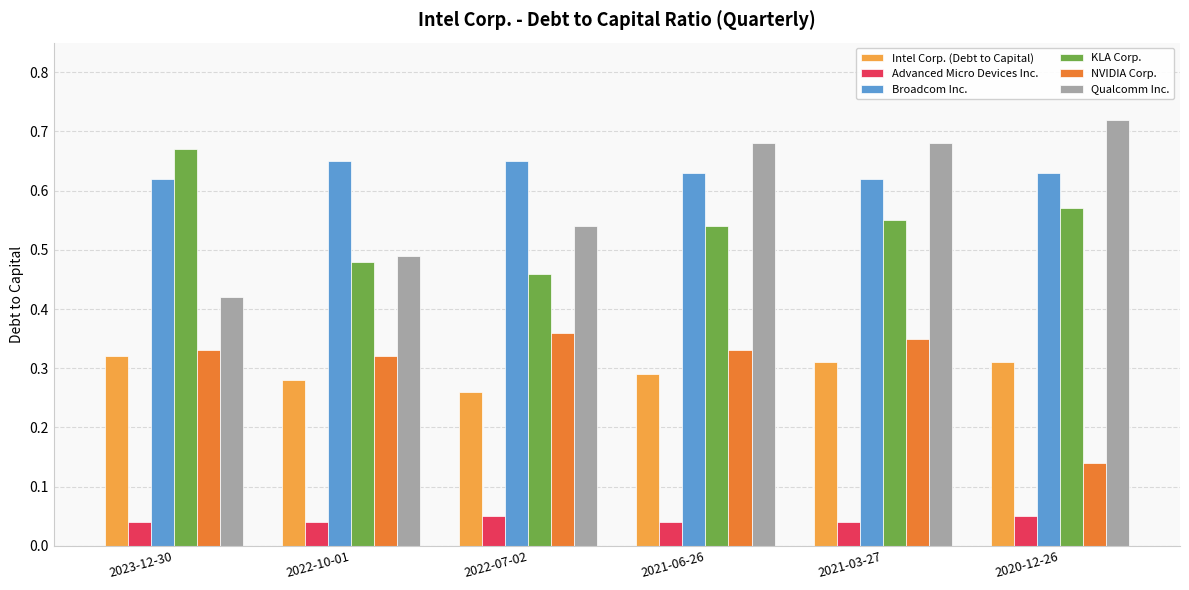

How many groups of bars are there?

6